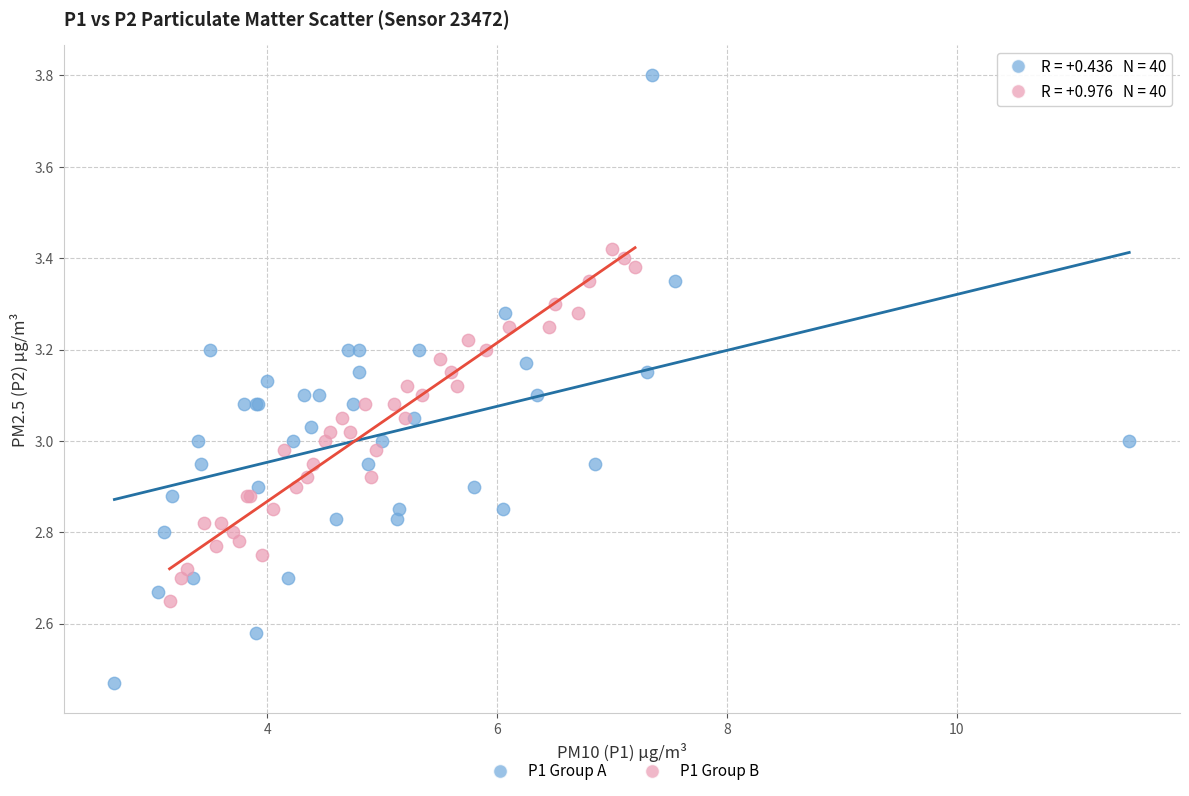

Which series reaches the maximum Y coordinate?

P1 Group A